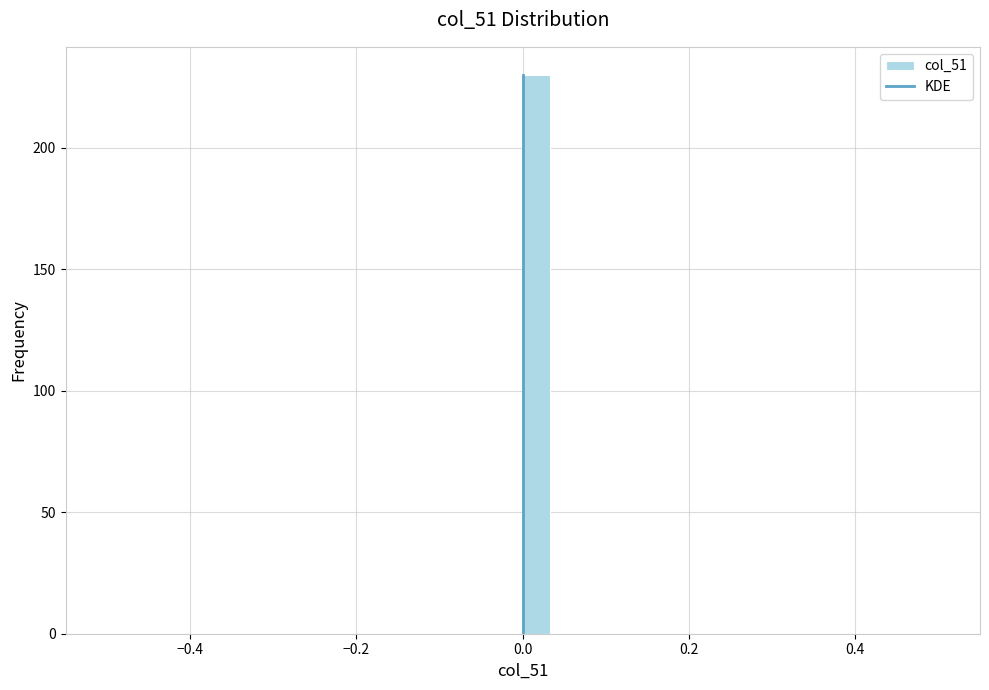

Read against the x-axis, roughly where is the centre of the tallest bar?

0.02